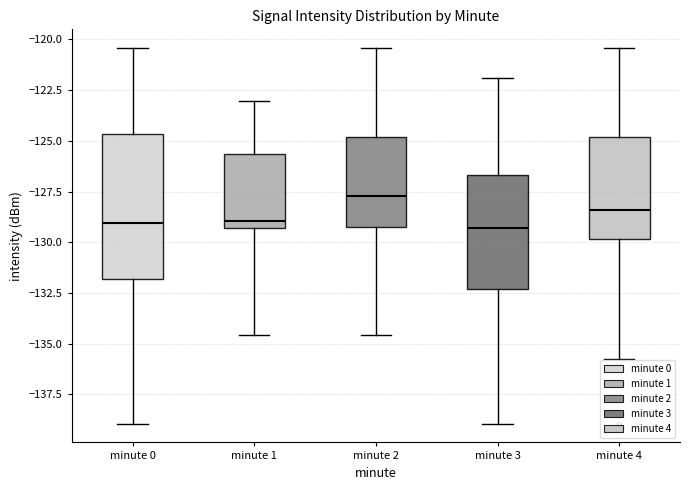

Which box is the tallest, from its lower edge to its upper edge?

minute 0